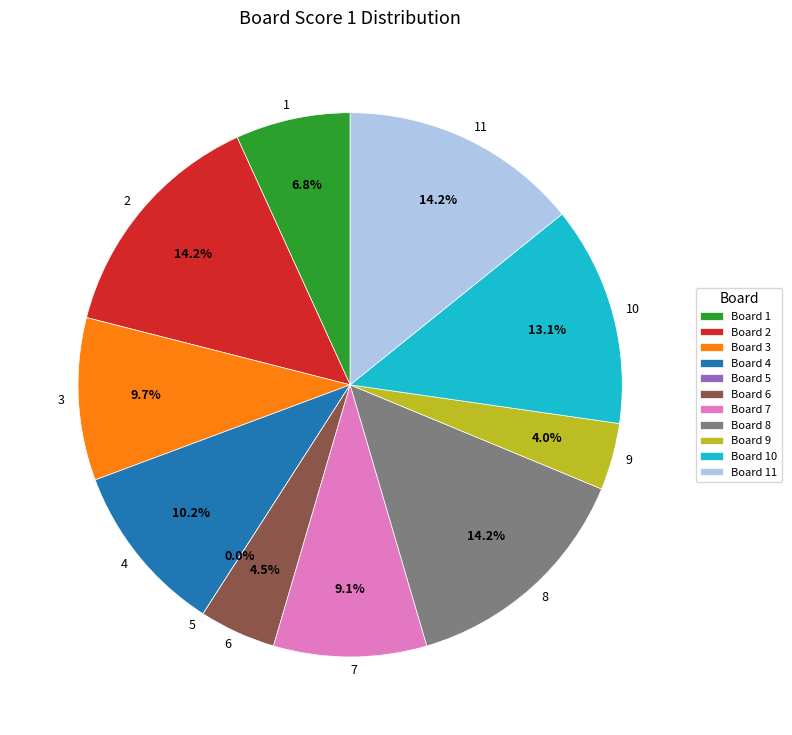

What is the largest slice in the pie chart?

2